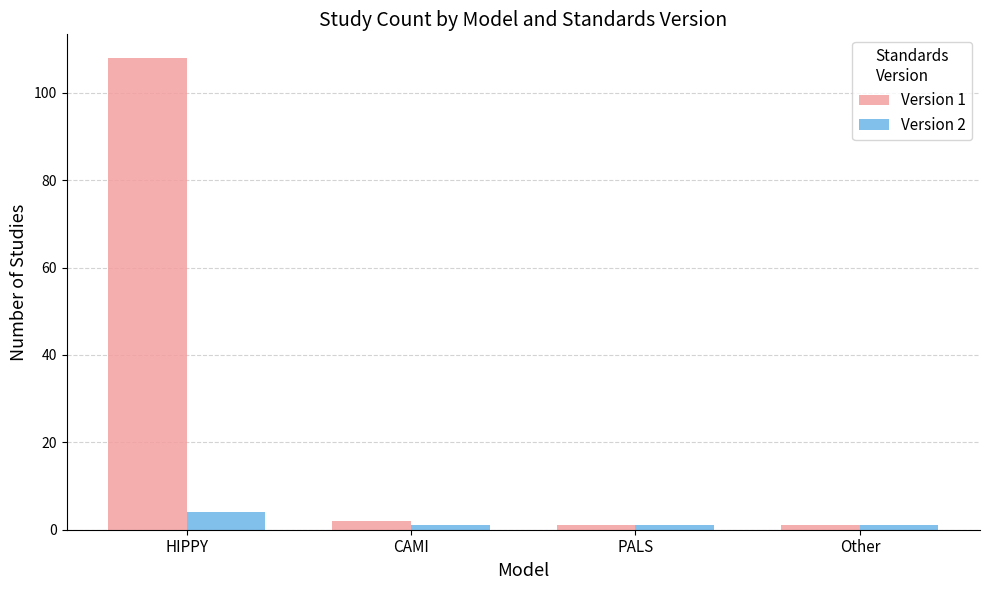

The Version 2 series shows 4 at HIPPY. True or false?

True